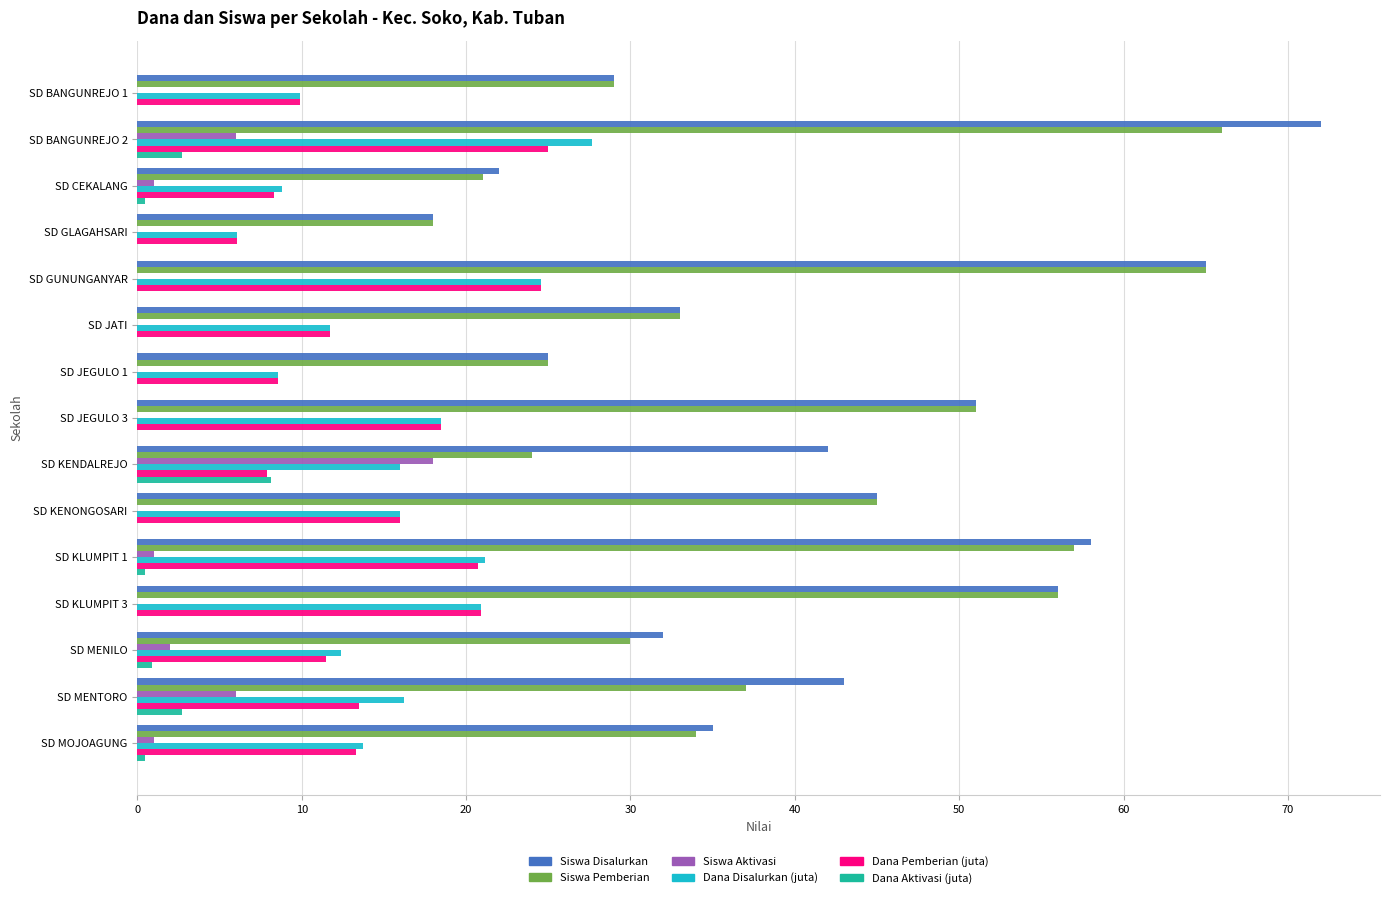

Count the number of data series in this chart.

6